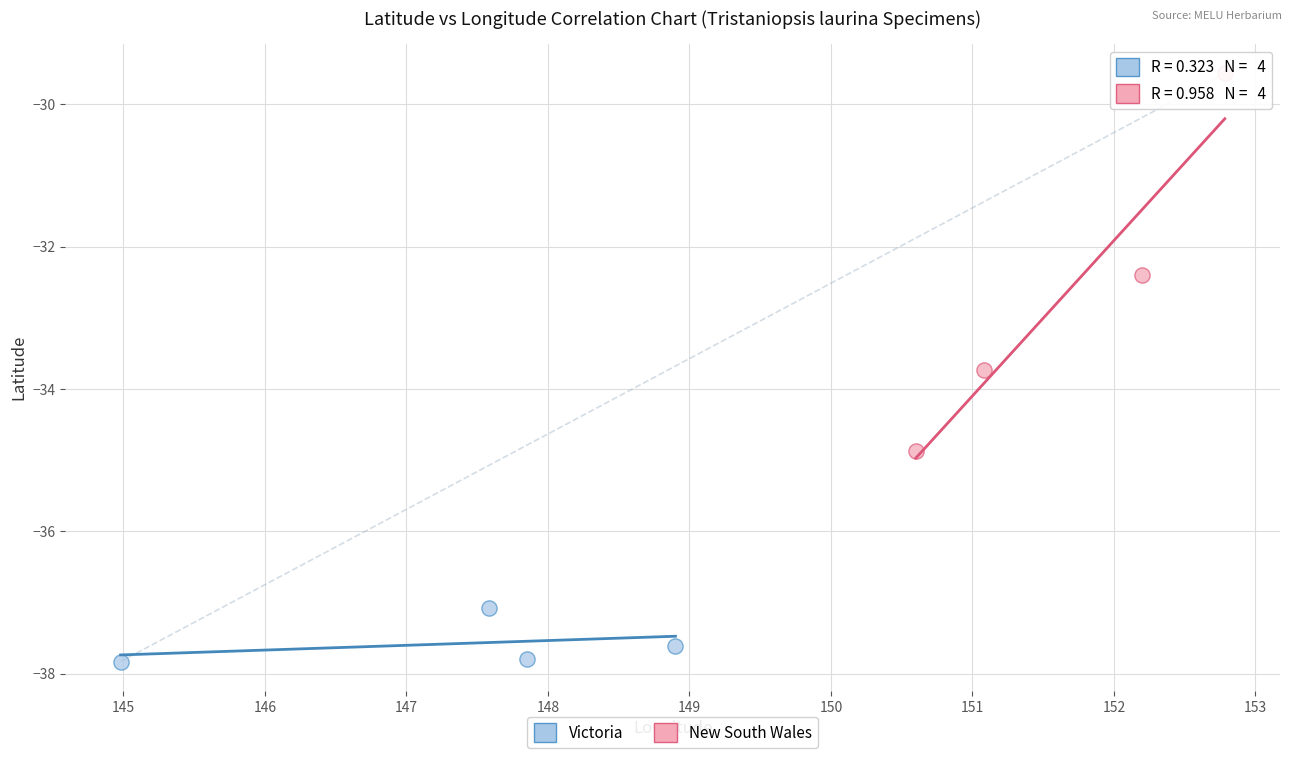

What are all the series names shown in the legend?

Victoria, New South Wales